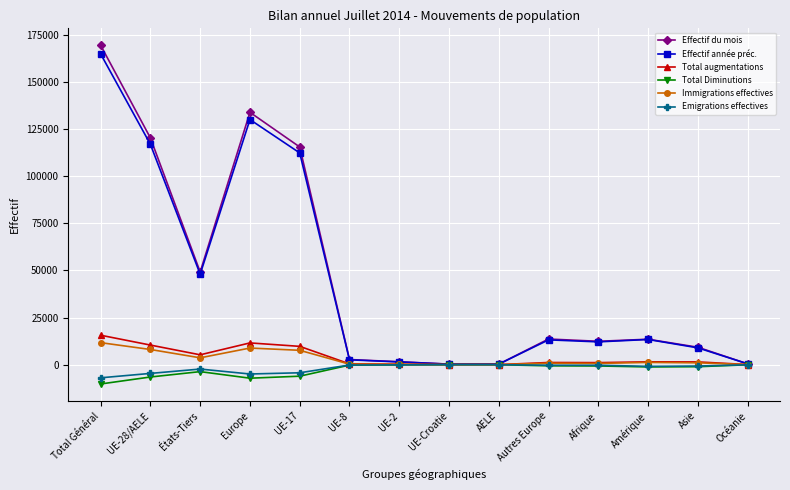

What is the label of the 3rd point from the left?

États-Tiers